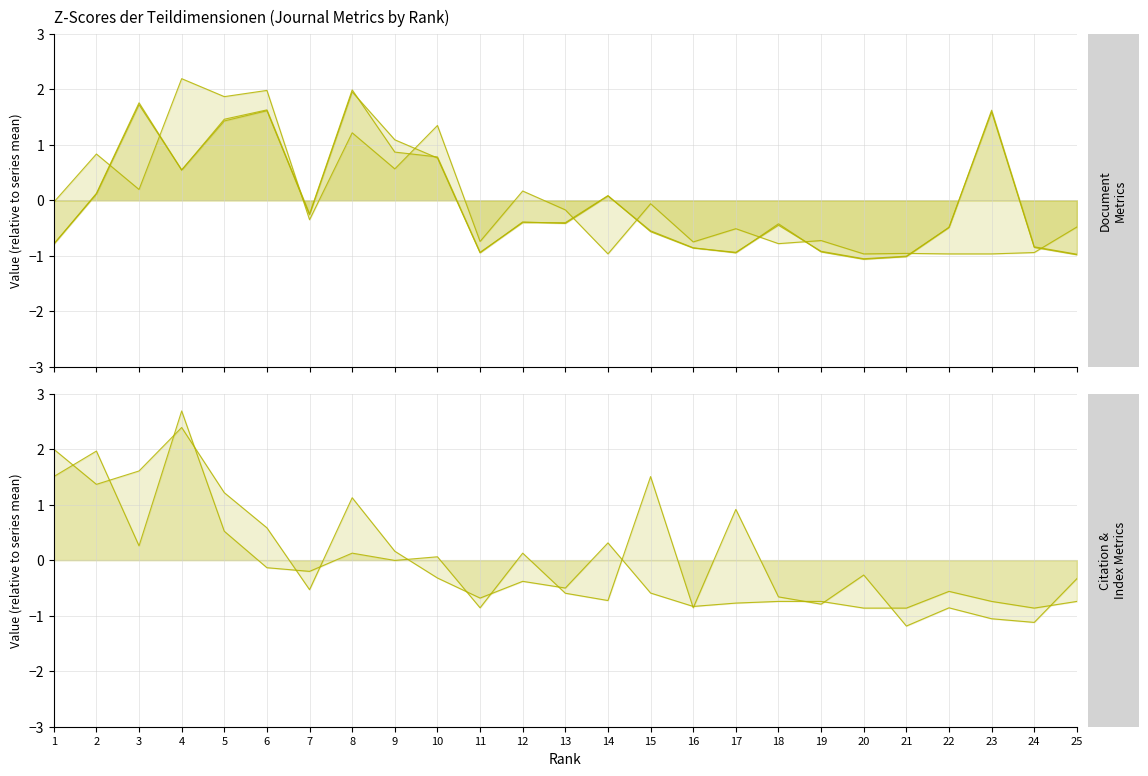

At which category does Total Cites (3years) line reach its first local valley?

2